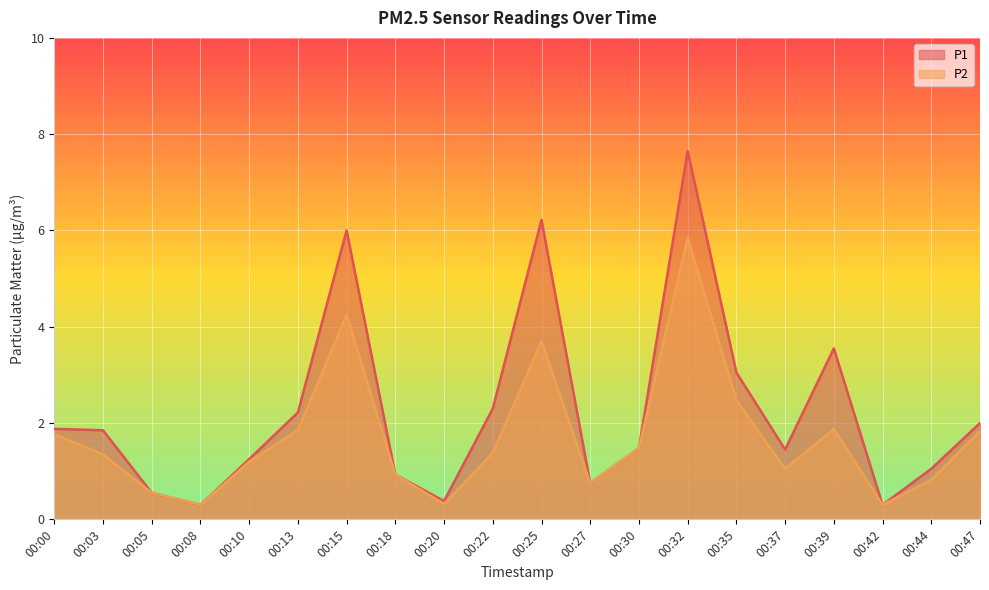

Reading left to right, list all the values displayed in this chart.

P1: 00:00=1.9	00:03=1.9	00:05=0.6	00:08=0.3	00:10=1.2	00:13=2.2	00:15=6.0	00:18=0.9	00:20=0.4	00:22=2.3	00:25=6.2	00:27=0.8	00:30=1.5	00:32=7.7	00:35=3.0	00:37=1.4	00:39=3.5	00:42=0.3	00:44=1.1	00:47=2.0
P2: 00:00=1.8	00:03=1.4	00:05=0.6	00:08=0.3	00:10=1.2	00:13=1.9	00:15=4.2	00:18=0.9	00:20=0.3	00:22=1.4	00:25=3.7	00:27=0.8	00:30=1.5	00:32=5.8	00:35=2.5	00:37=1.1	00:39=1.9	00:42=0.3	00:44=0.8	00:47=1.8